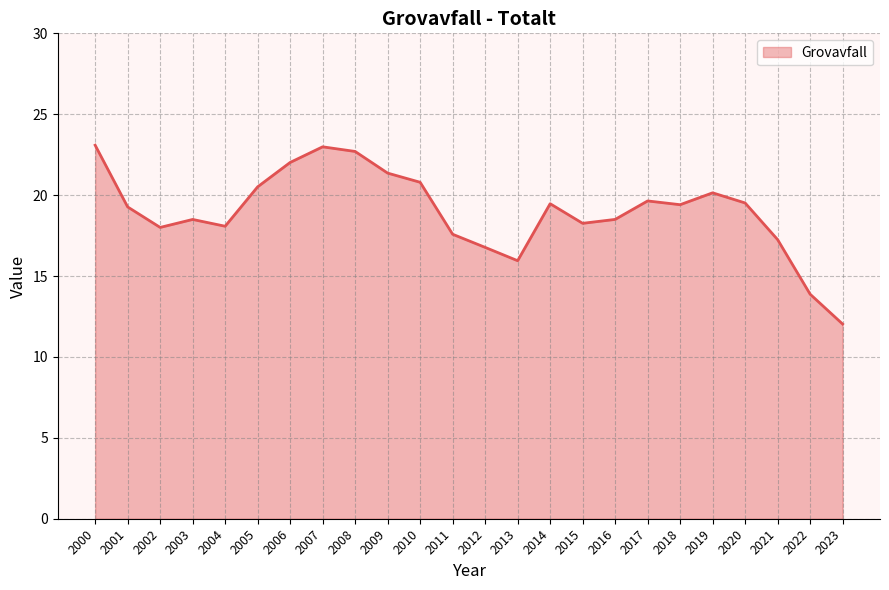

At which category does the data reach its first local peak?

2003